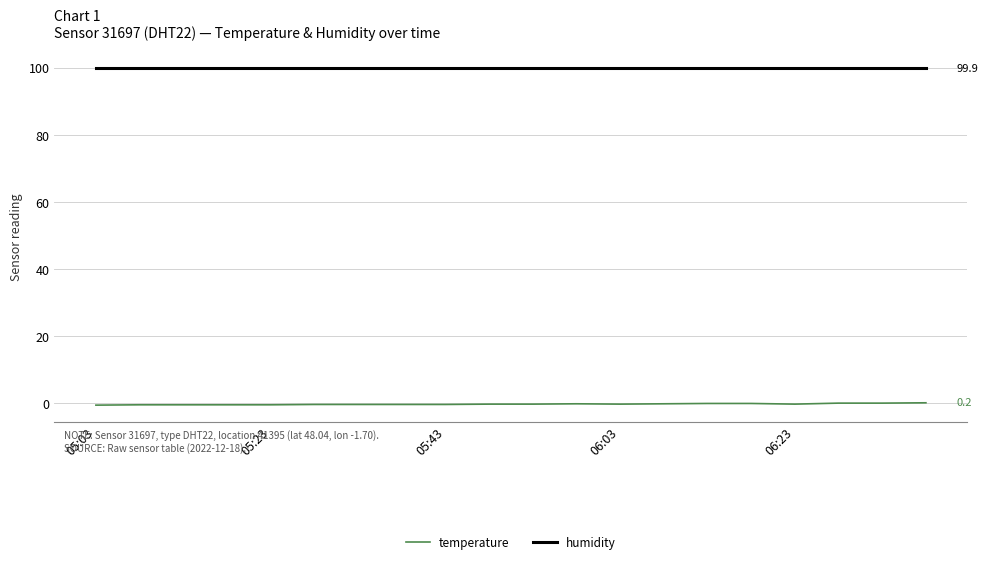

List the series in order of their overall mean, lowest first.

temperature, humidity